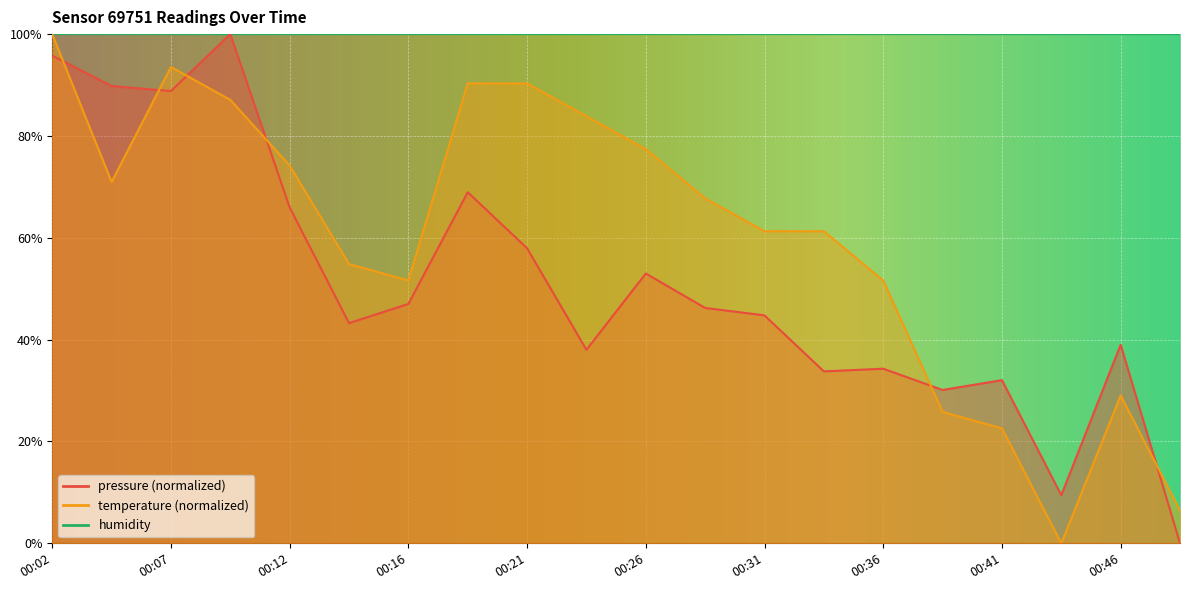

Read the pressure value at 00:34.

33.8